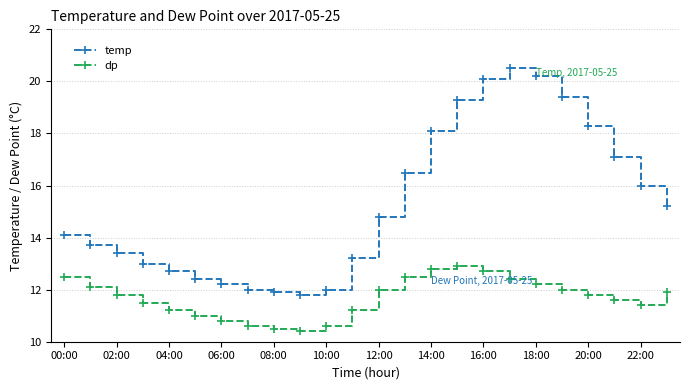

What is the maximum value for dp?

12.9